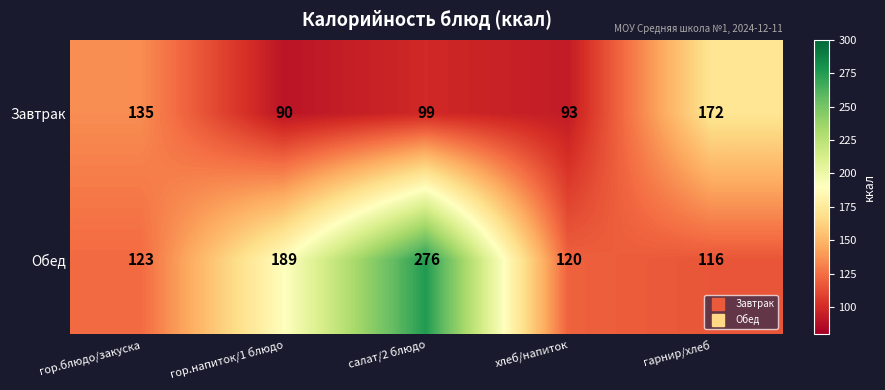

What is the difference between the highest and lowest values at гор.напиток/1 блюдо?

99